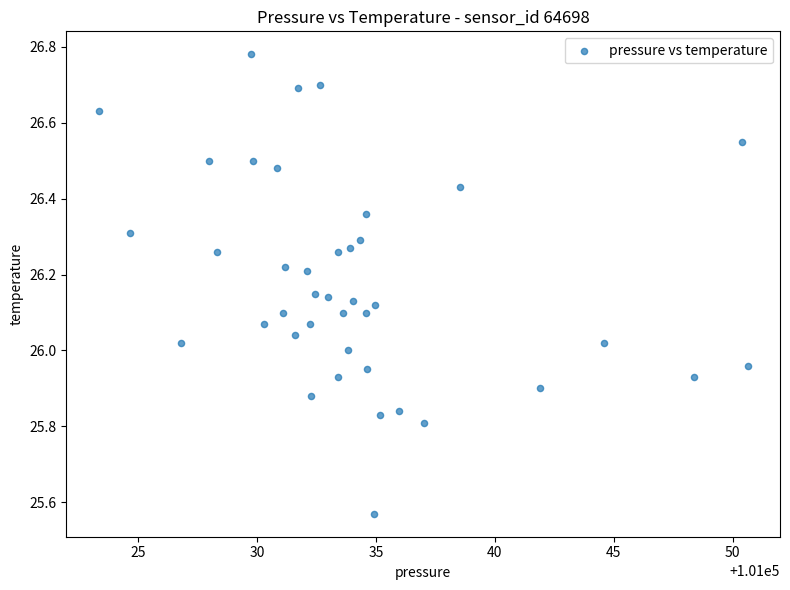

What is the range of Y values (max minus min)?

1.2